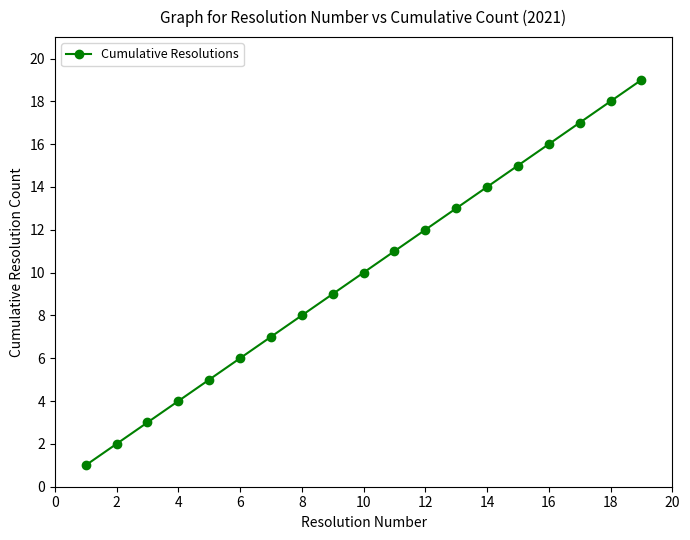

Is this an area chart (filled region under the line)?

No